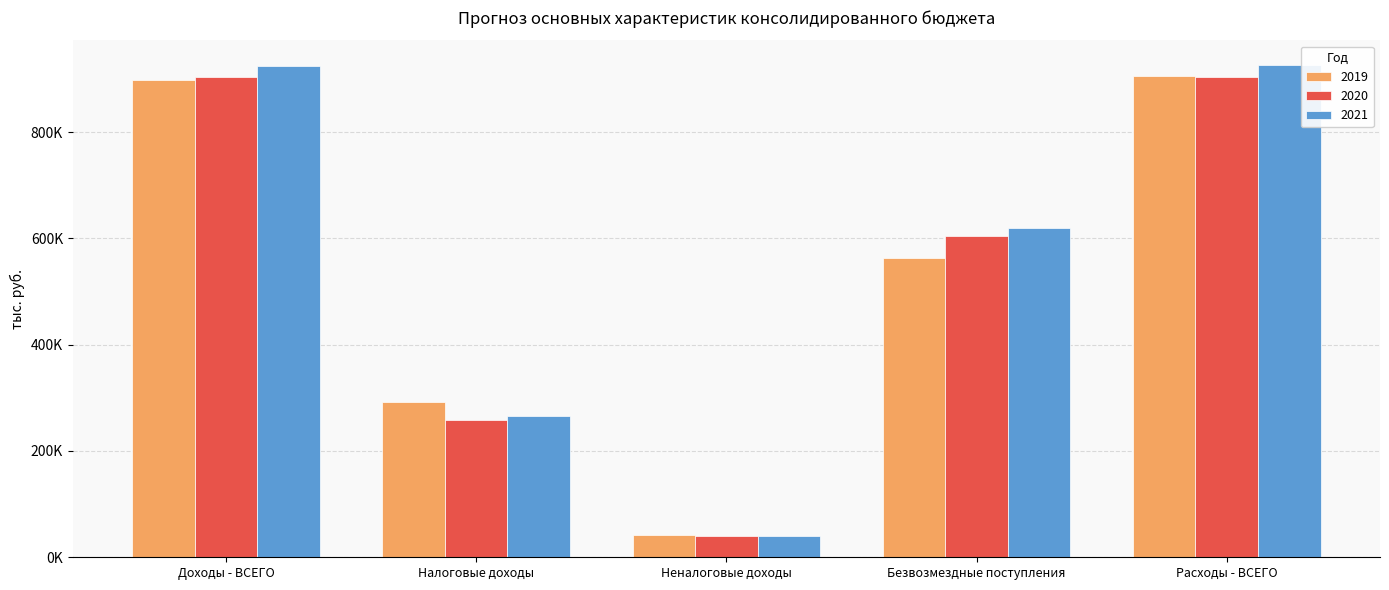

List the series in order of their peak value, highest first.

2021, 2019, 2020